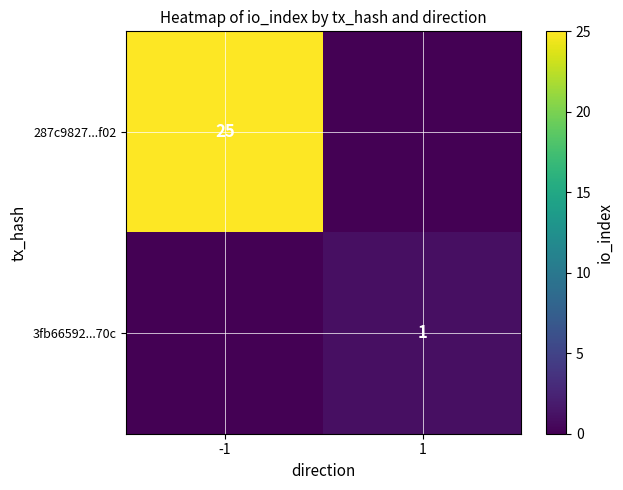

The 287c9827...f02 series shows 43 at -1. True or false?

False